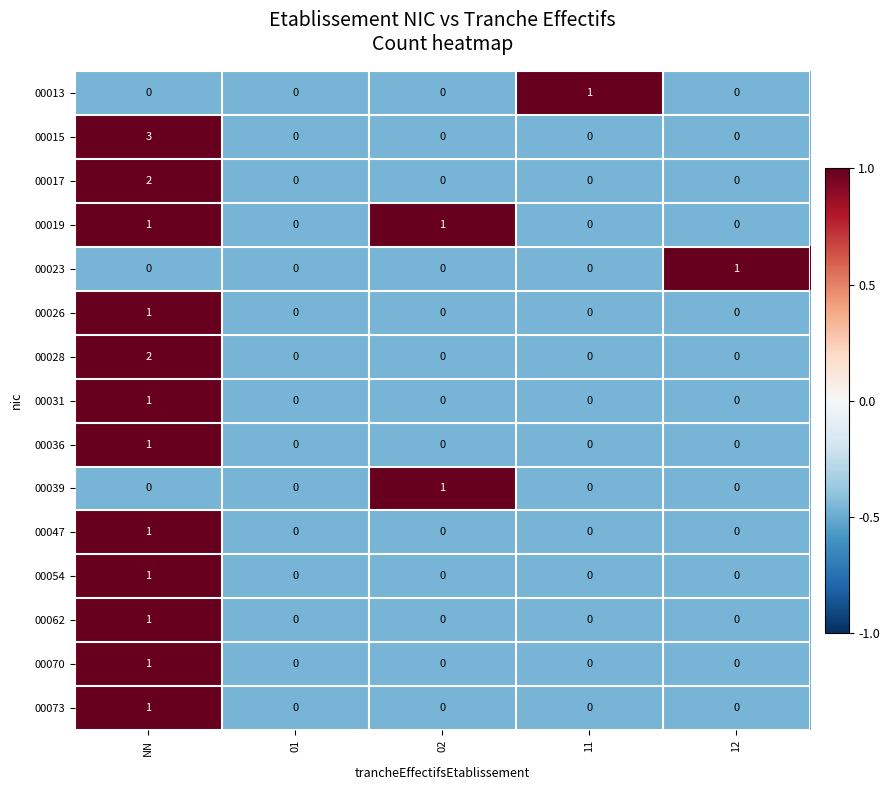

Which series has the widest spread of values?

00015